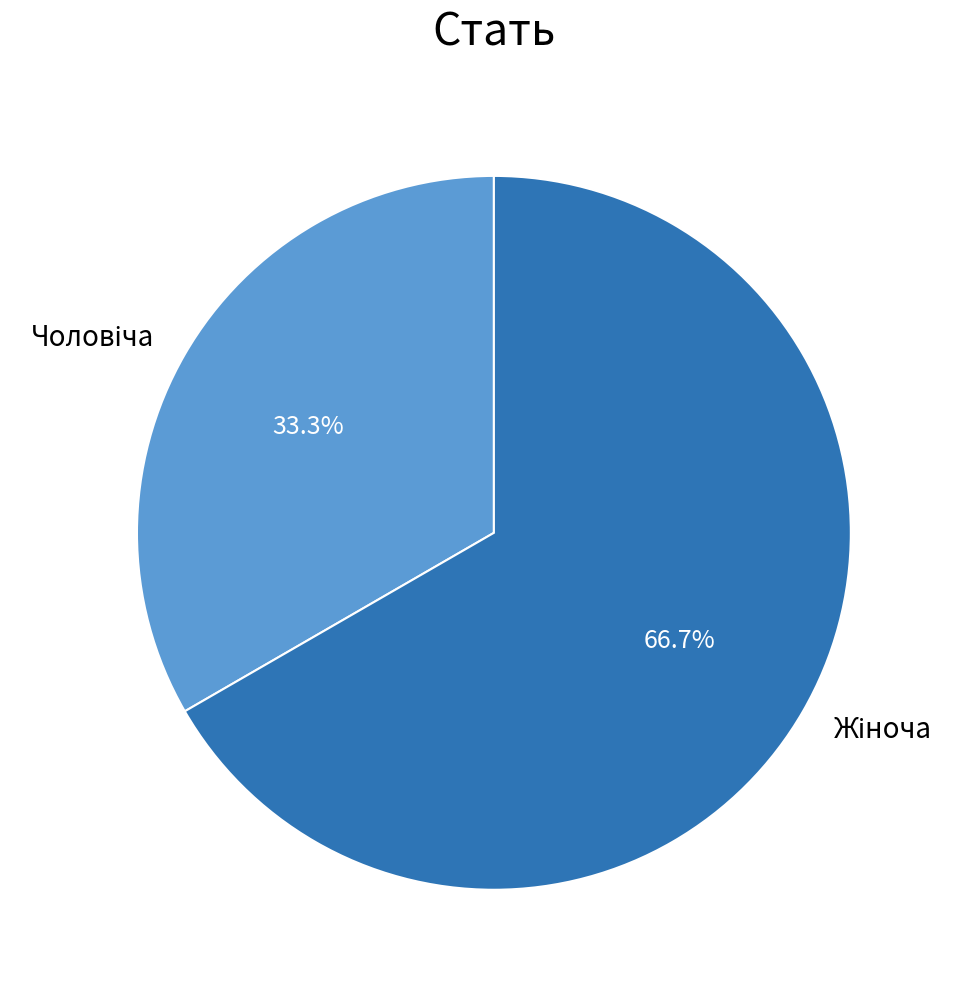

Is there any slice that represents more than half of the pie?

Yes